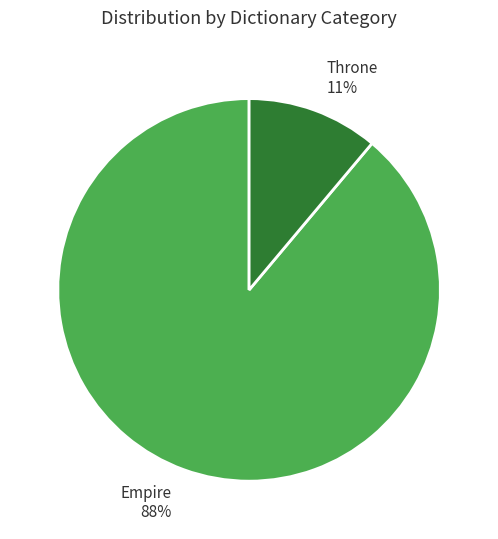

Which category has the biggest portion of the pie?

Empire (4643)